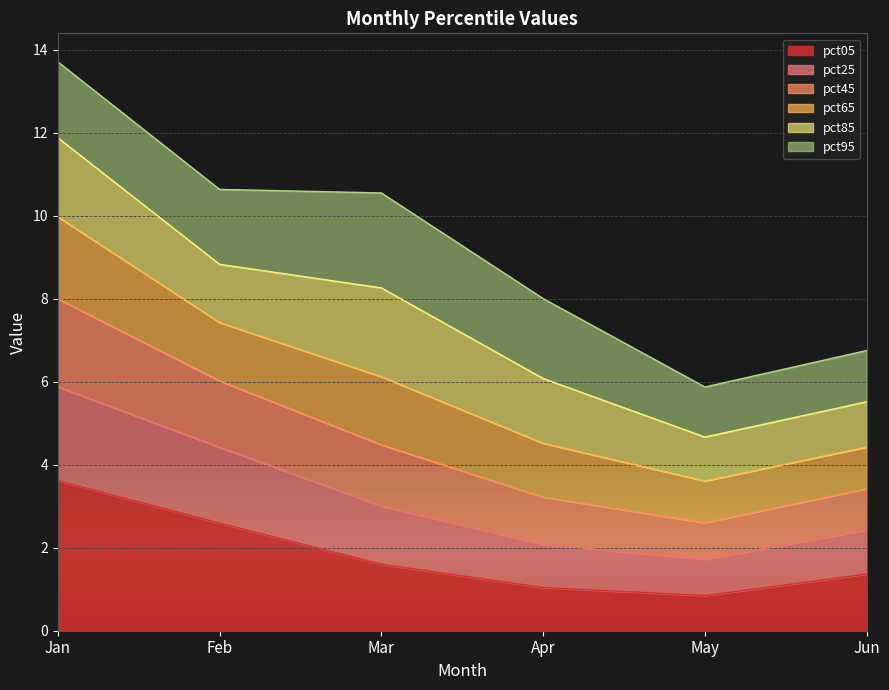

True or false: pct05 has a value of 4.6 at Feb.

False